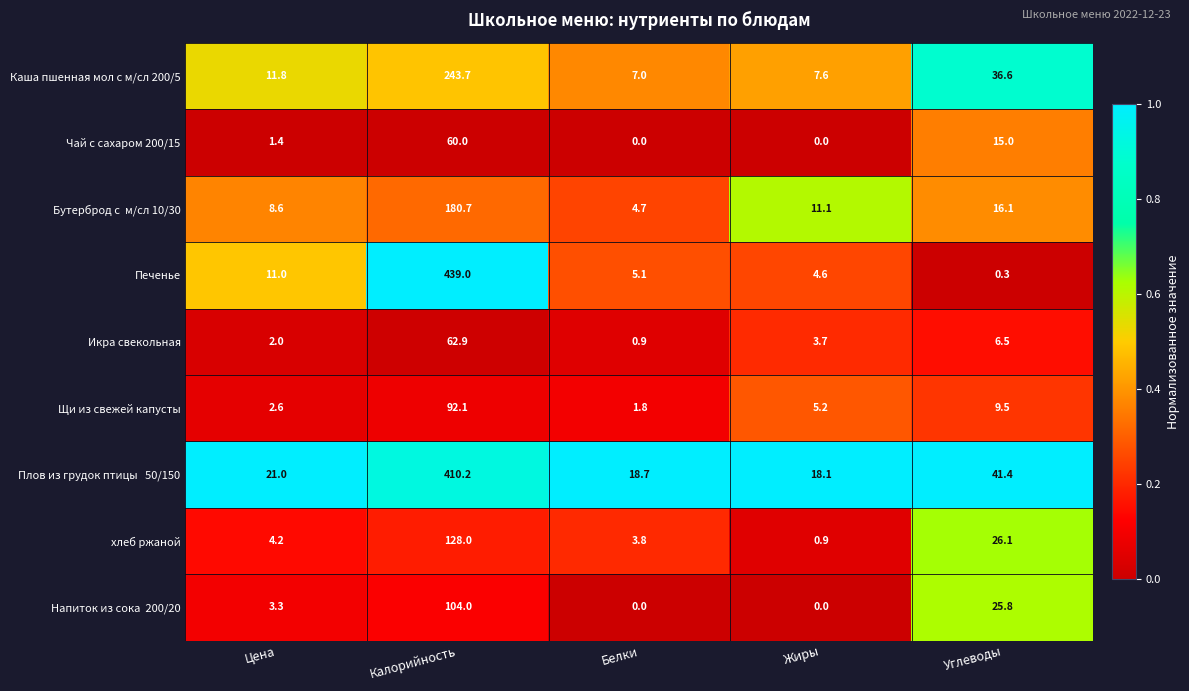

What is the total value across all series at Углеводы?

177.3